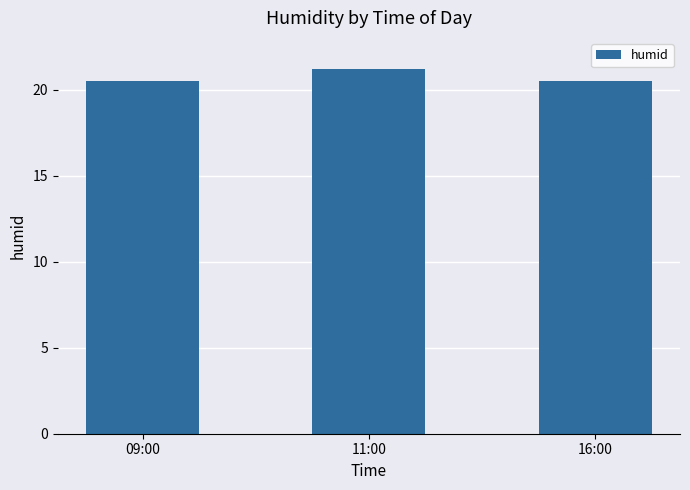

The value at 16:00 is 35.6. True or false?

False